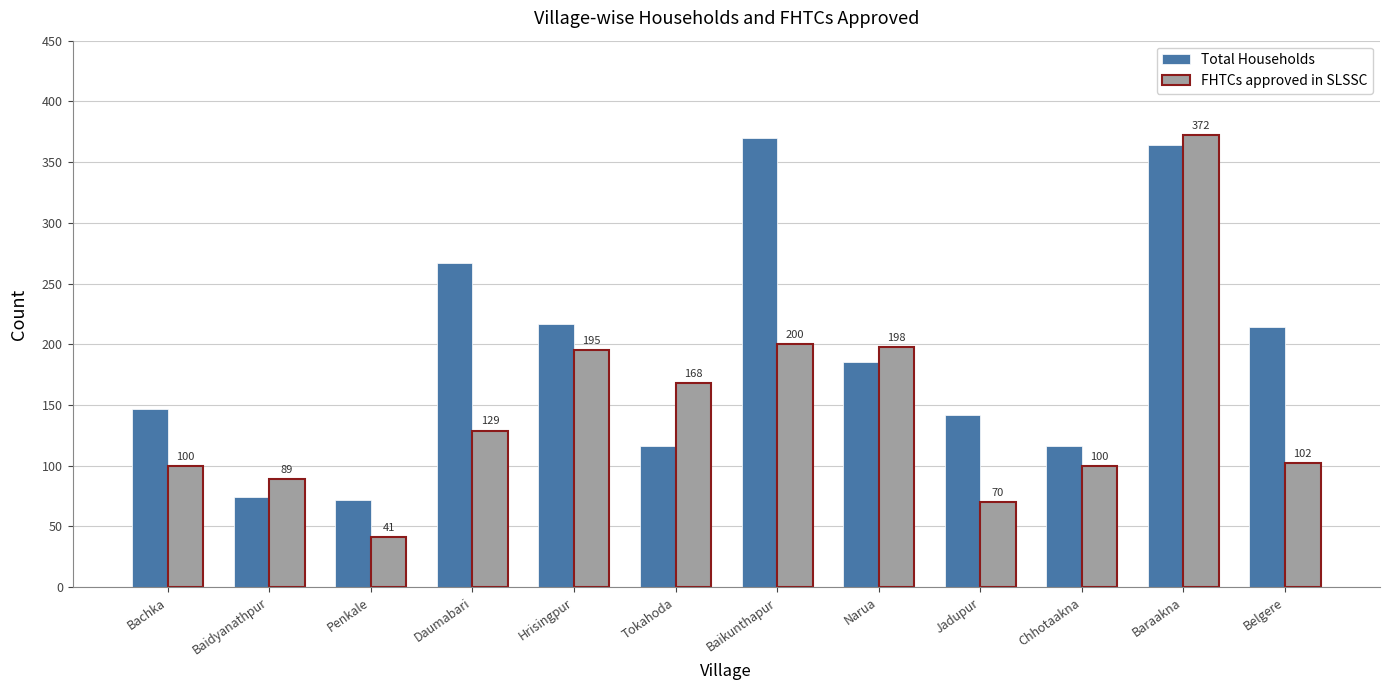

What is the sum of the Total Households values at Chhotaakna and Narua?

301